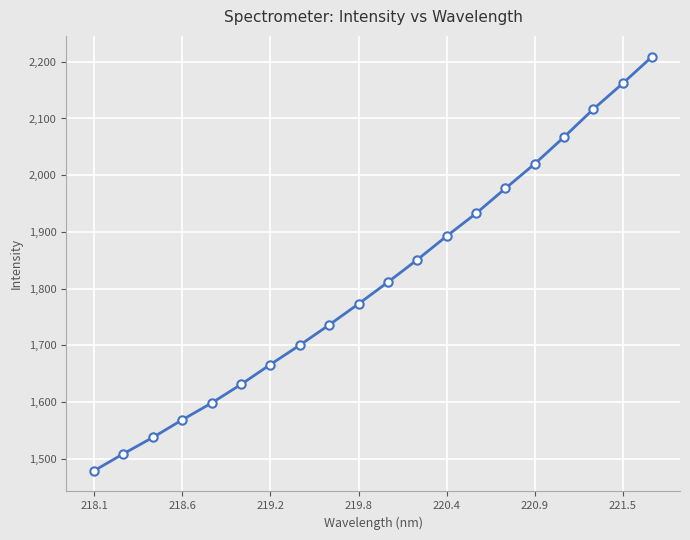

How many lines are shown in the chart?

1